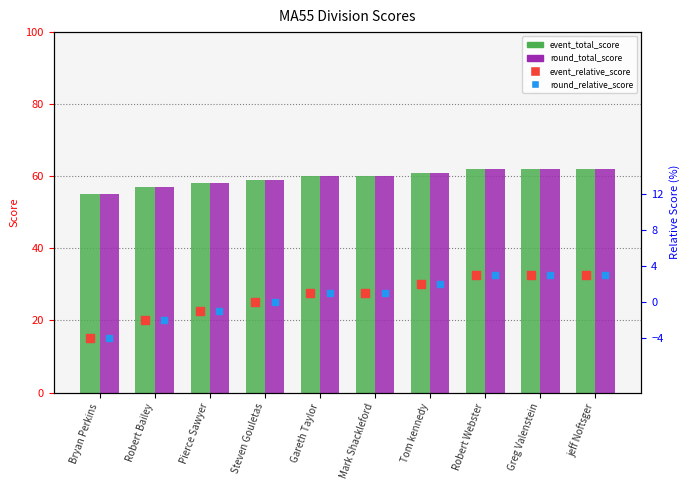

What are all the series names shown in the legend?

event_total_score, round_total_score, event_relative_score, round_relative_score